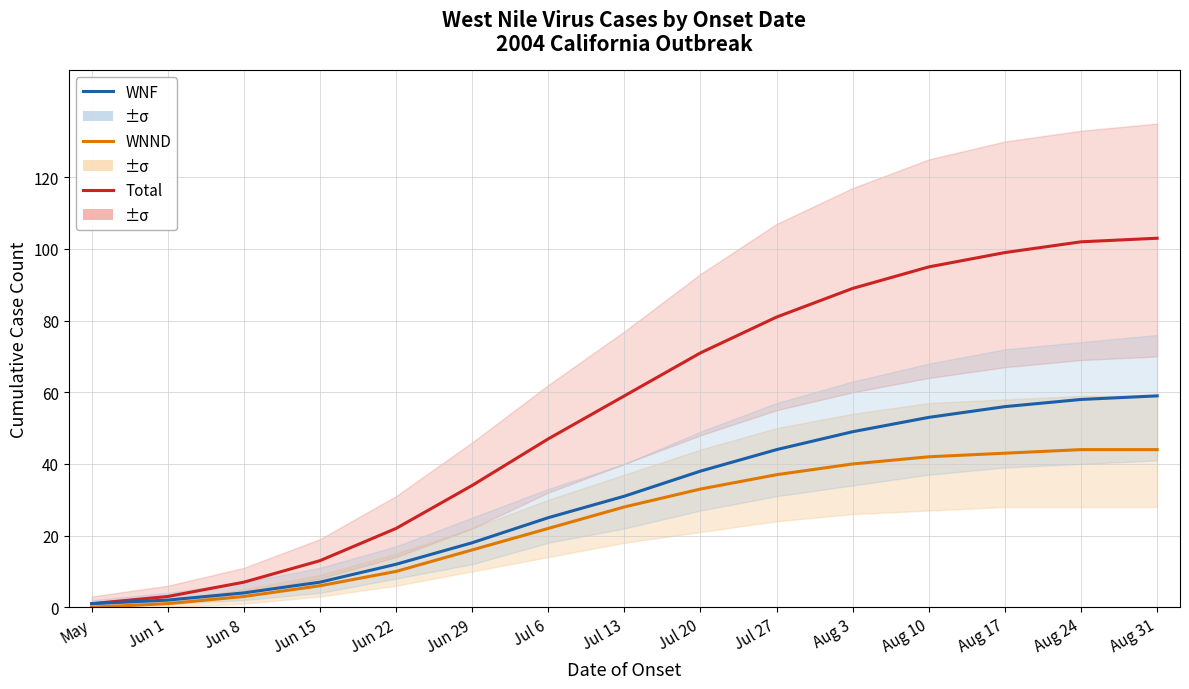

What is the difference between the second highest and minimum values in the WNND series?

44